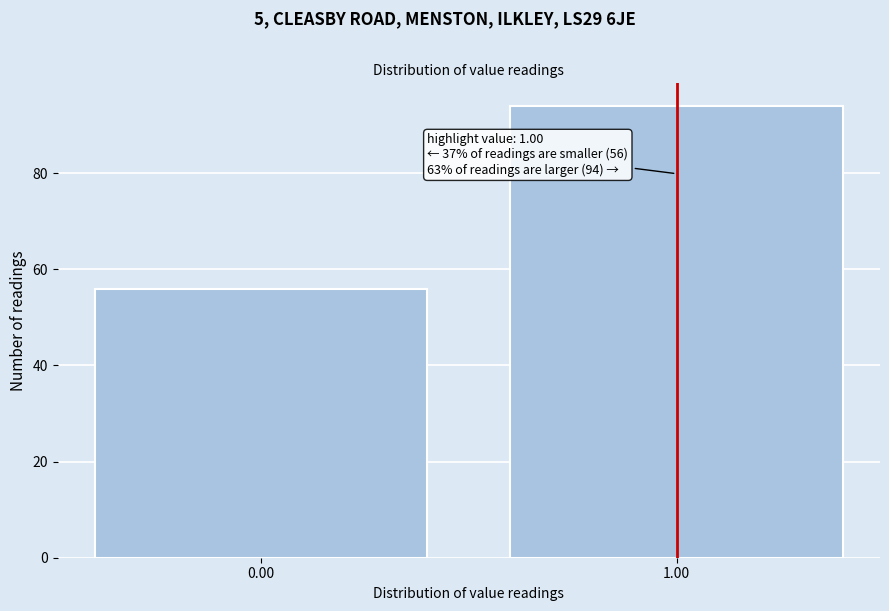

Reading right to left, transcribe all the data shown in this chart.

1.00=94	0.00=56